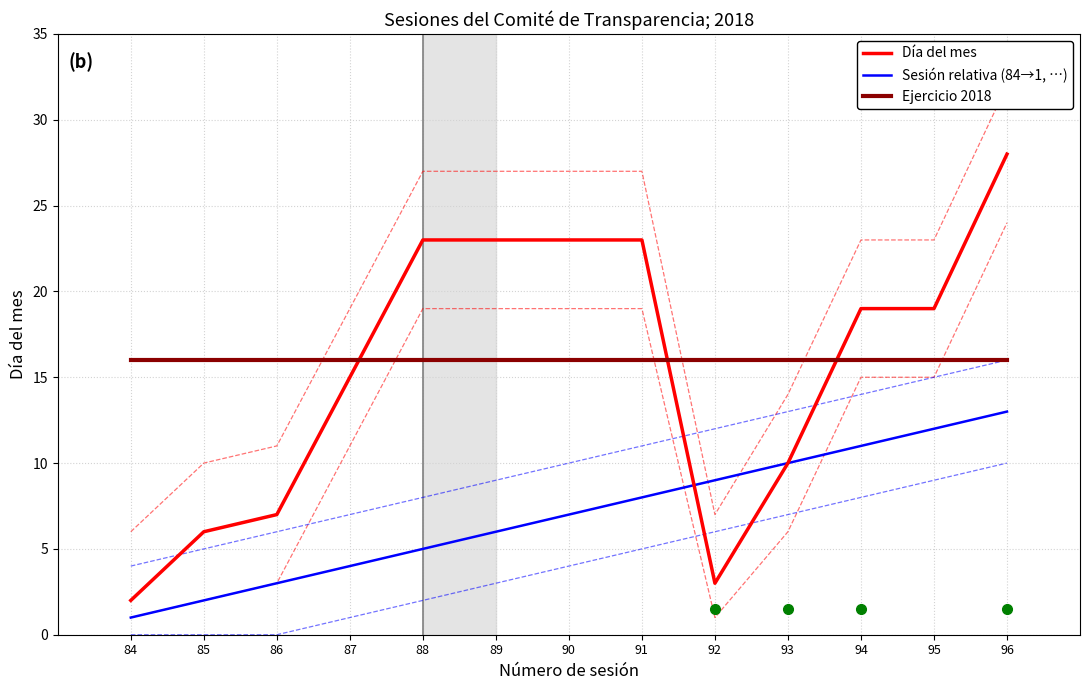

What is the minimum value for Día del mes?

2